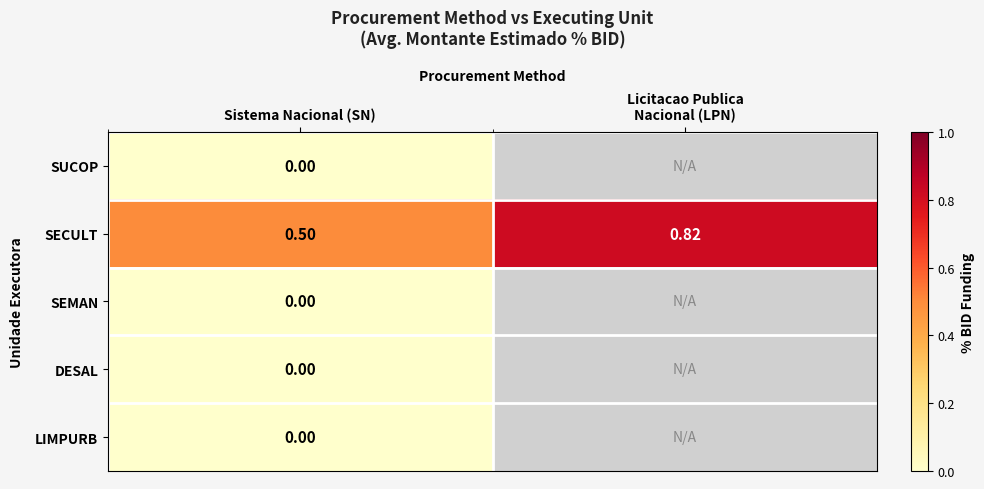

Between Licitacao Publica
Nacional (LPN) and Sistema Nacional (SN), which is larger?

Sistema Nacional (SN)